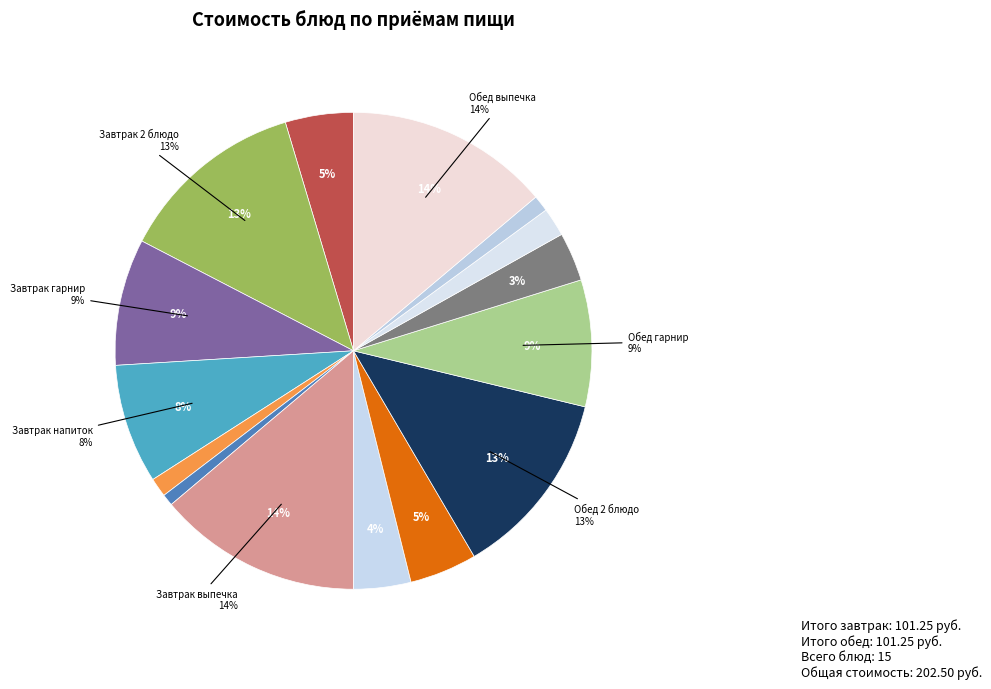

Which slice is the largest?

Слойка с творогом (завтрак)